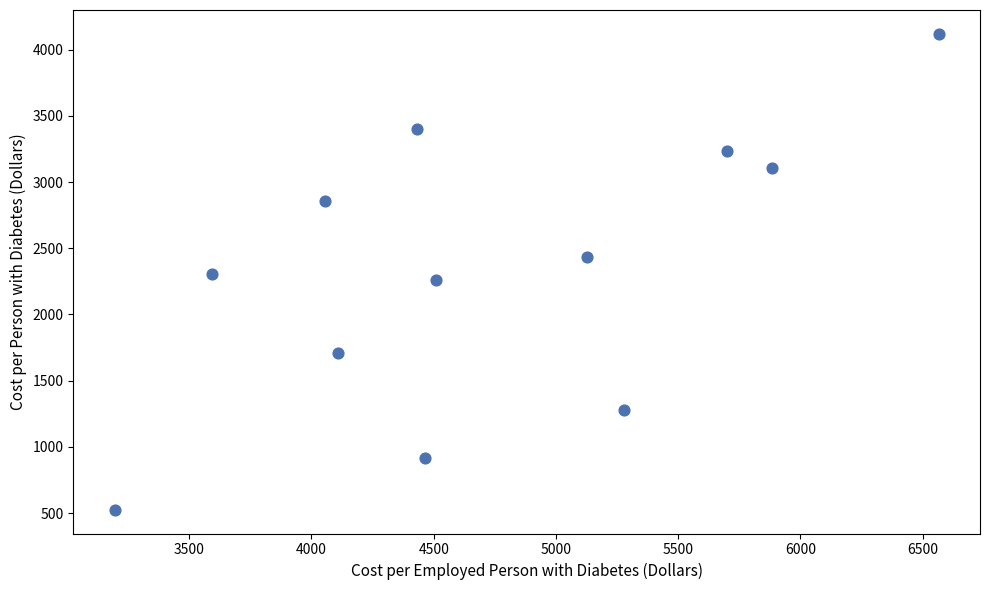

What is the average X value?

4743